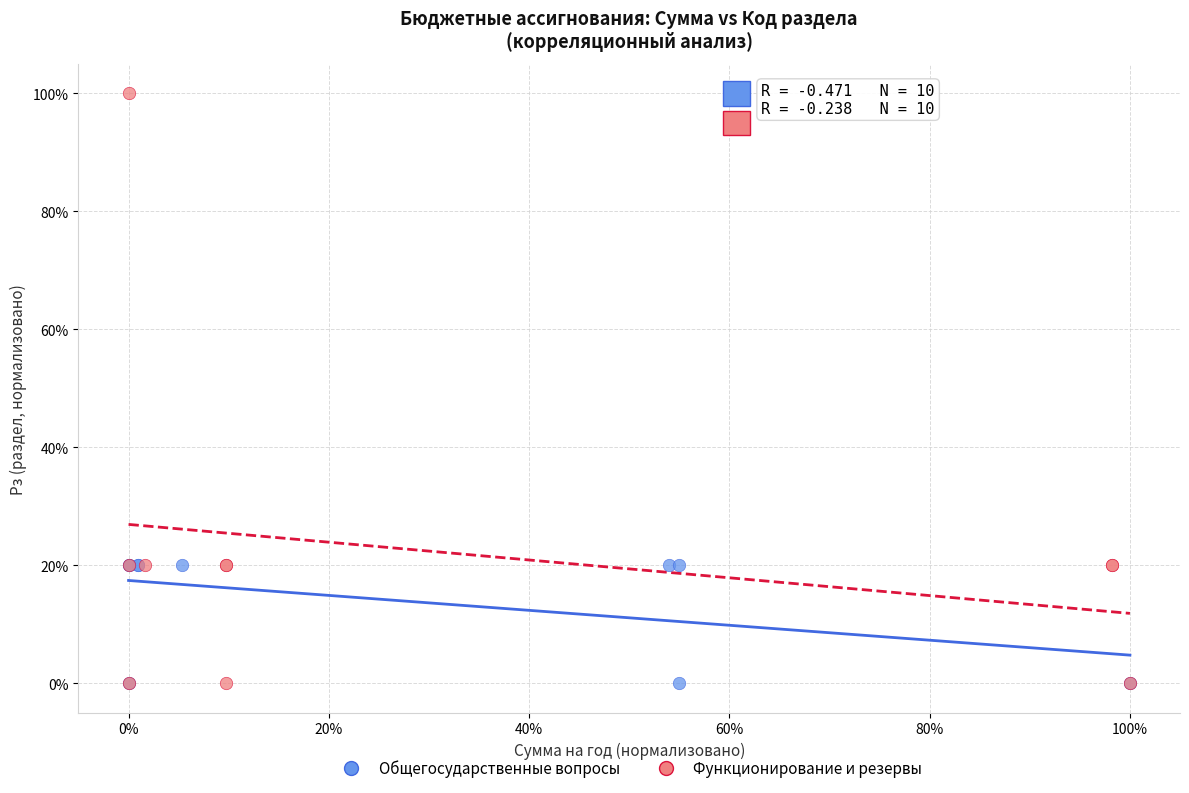

What are all the series names shown in the legend?

Общегосударственные вопросы, Функционирование и резервы